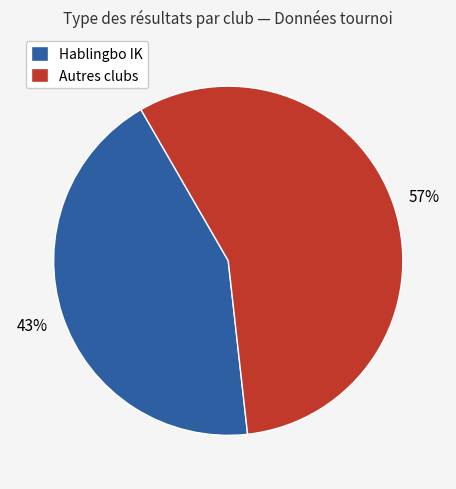

Which category has the biggest portion of the pie?

Autres clubs